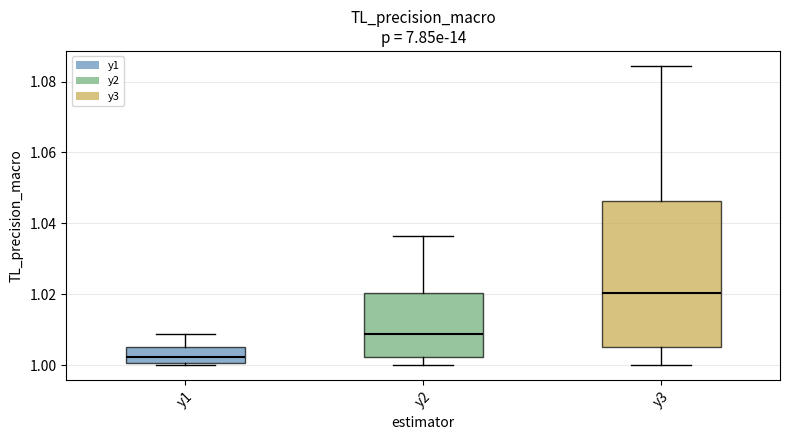

Where is the lower edge of the box for y1 on the y-axis? The values are not printed on the chart, so give them approximately, as read against the axis.

1.000